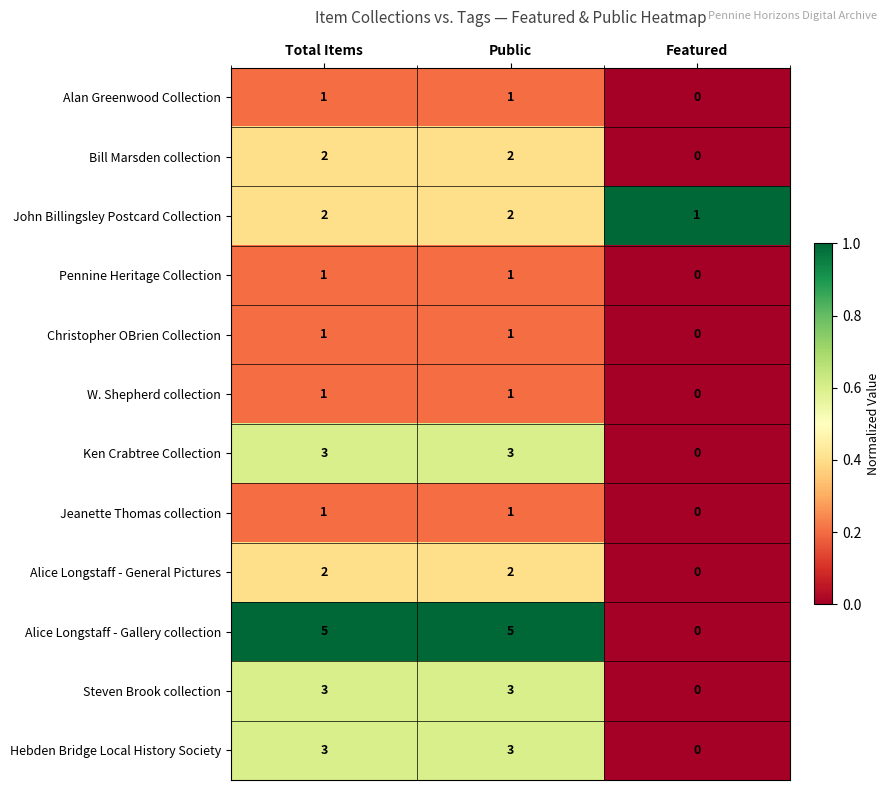

At which category does the chart reach its minimum across all series?

Featured